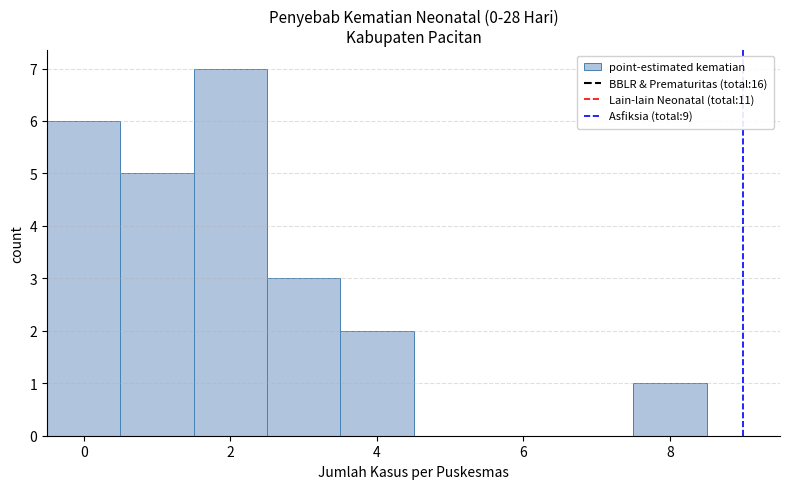

What is the height of the bar covering 7.5 to 8.5 on the x-axis? Neither the bar edges nor the heights are printed on the chart, so give them approximately, as read against the axes.

1